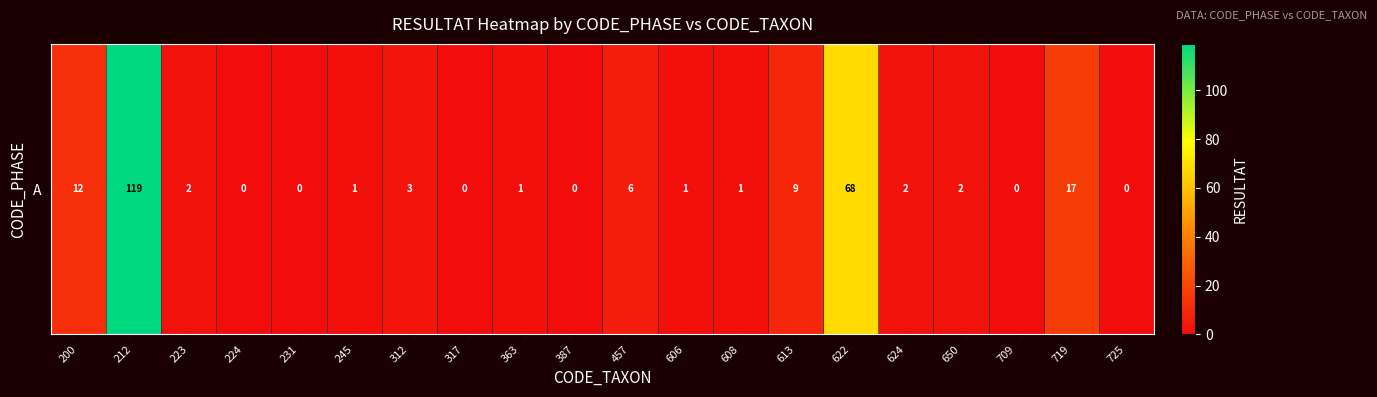

Count the number of data series in this chart.

1